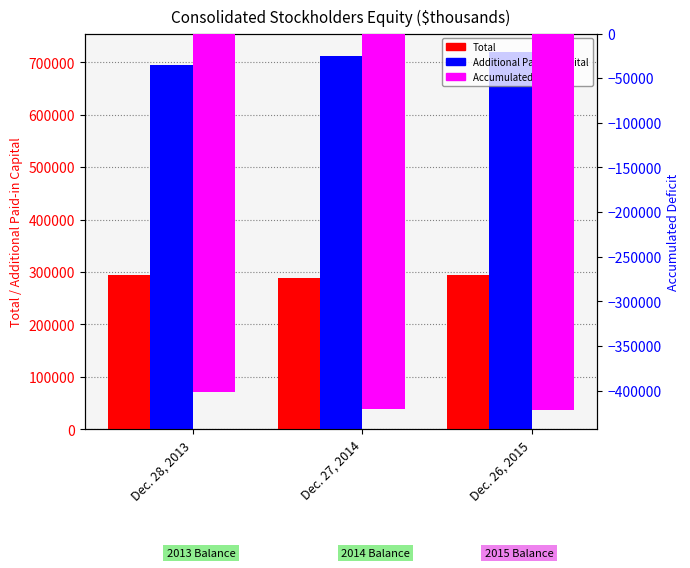

Which series changed the most between Dec. 28, 2013 and Dec. 27, 2014?

Accumulated Deficit